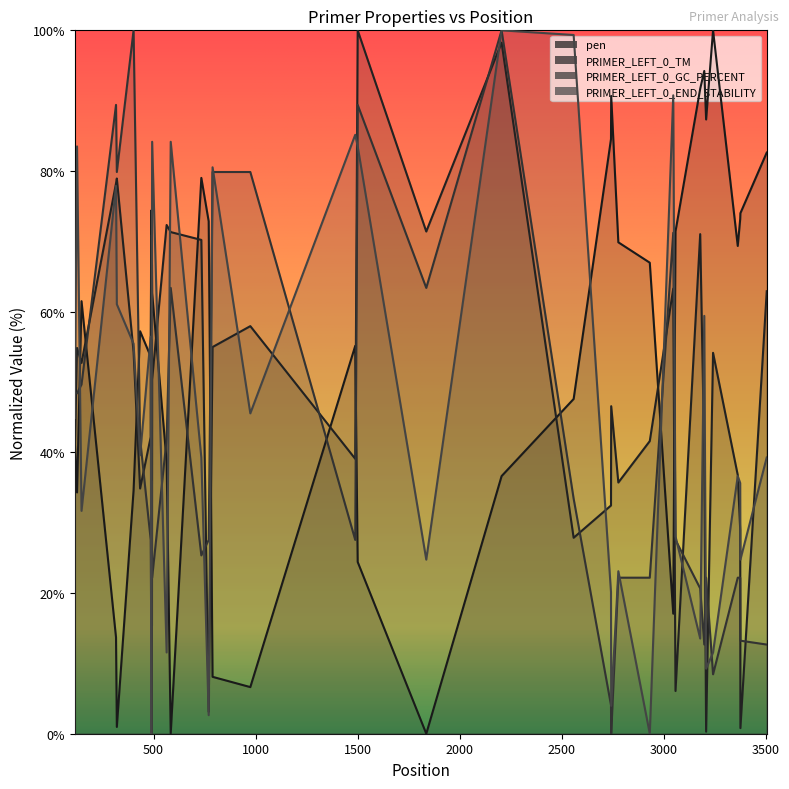

How many positive values does the PRIMER_LEFT_0_END_STABILITY series have?

38